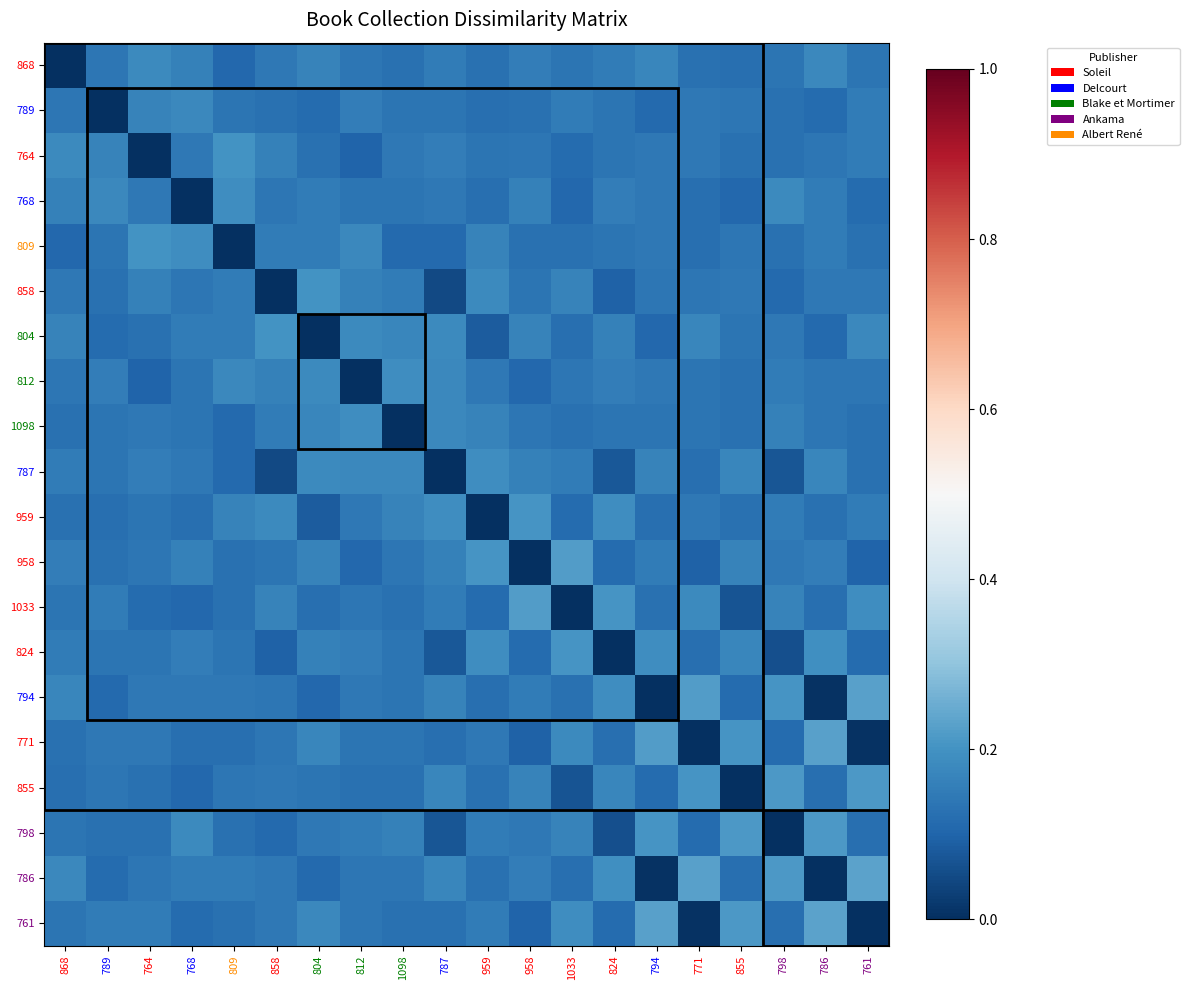

Reading left to right, what are all the values shown in this chart?

868: 868=0.0	789=0.1	764=0.2	768=0.2	809=0.1	858=0.1	804=0.2	812=0.1	1098=0.1	787=0.2	959=0.1	958=0.2	1033=0.1	824=0.1	794=0.2	771=0.1	855=0.1	798=0.1	786=0.2	761=0.1
789: 868=0.1	789=0.0	764=0.2	768=0.2	809=0.1	858=0.1	804=0.1	812=0.2	1098=0.1	787=0.1	959=0.1	958=0.1	1033=0.1	824=0.1	794=0.1	771=0.1	855=0.1	798=0.1	786=0.1	761=0.1
764: 868=0.2	789=0.2	764=0.0	768=0.1	809=0.2	858=0.2	804=0.1	812=0.1	1098=0.1	787=0.2	959=0.1	958=0.1	1033=0.1	824=0.1	794=0.1	771=0.1	855=0.1	798=0.1	786=0.1	761=0.1
768: 868=0.2	789=0.2	764=0.1	768=0.0	809=0.2	858=0.1	804=0.1	812=0.1	1098=0.1	787=0.1	959=0.1	958=0.2	1033=0.1	824=0.2	794=0.1	771=0.1	855=0.1	798=0.2	786=0.1	761=0.1
809: 868=0.1	789=0.1	764=0.2	768=0.2	809=0.0	858=0.2	804=0.1	812=0.2	1098=0.1	787=0.1	959=0.2	958=0.1	1033=0.1	824=0.1	794=0.1	771=0.1	855=0.1	798=0.1	786=0.2	761=0.1
858: 868=0.1	789=0.1	764=0.2	768=0.1	809=0.2	858=0.0	804=0.2	812=0.2	1098=0.1	787=0.1	959=0.2	958=0.1	1033=0.2	824=0.1	794=0.1	771=0.1	855=0.1	798=0.1	786=0.1	761=0.1
804: 868=0.2	789=0.1	764=0.1	768=0.1	809=0.1	858=0.2	804=0.0	812=0.2	1098=0.2	787=0.2	959=0.1	958=0.2	1033=0.1	824=0.2	794=0.1	771=0.2	855=0.1	798=0.1	786=0.1	761=0.2
812: 868=0.1	789=0.2	764=0.1	768=0.1	809=0.2	858=0.2	804=0.2	812=0.0	1098=0.2	787=0.2	959=0.1	958=0.1	1033=0.1	824=0.2	794=0.1	771=0.1	855=0.1	798=0.1	786=0.1	761=0.1
1098: 868=0.1	789=0.1	764=0.1	768=0.1	809=0.1	858=0.1	804=0.2	812=0.2	1098=0.0	787=0.2	959=0.2	958=0.1	1033=0.1	824=0.1	794=0.1	771=0.1	855=0.1	798=0.2	786=0.1	761=0.1
787: 868=0.2	789=0.1	764=0.2	768=0.1	809=0.1	858=0.1	804=0.2	812=0.2	1098=0.2	787=0.0	959=0.2	958=0.2	1033=0.1	824=0.1	794=0.2	771=0.1	855=0.2	798=0.1	786=0.2	761=0.1
959: 868=0.1	789=0.1	764=0.1	768=0.1	809=0.2	858=0.2	804=0.1	812=0.1	1098=0.2	787=0.2	959=0.0	958=0.2	1033=0.1	824=0.2	794=0.1	771=0.1	855=0.1	798=0.1	786=0.1	761=0.1
958: 868=0.2	789=0.1	764=0.1	768=0.2	809=0.1	858=0.1	804=0.2	812=0.1	1098=0.1	787=0.2	959=0.2	958=0.0	1033=0.2	824=0.1	794=0.2	771=0.1	855=0.2	798=0.1	786=0.2	761=0.1
1033: 868=0.1	789=0.1	764=0.1	768=0.1	809=0.1	858=0.2	804=0.1	812=0.1	1098=0.1	787=0.1	959=0.1	958=0.2	1033=0.0	824=0.2	794=0.1	771=0.2	855=0.1	798=0.2	786=0.1	761=0.2
824: 868=0.1	789=0.1	764=0.1	768=0.2	809=0.1	858=0.1	804=0.2	812=0.2	1098=0.1	787=0.1	959=0.2	958=0.1	1033=0.2	824=0.0	794=0.2	771=0.1	855=0.2	798=0.1	786=0.2	761=0.1
794: 868=0.2	789=0.1	764=0.1	768=0.1	809=0.1	858=0.1	804=0.1	812=0.1	1098=0.1	787=0.2	959=0.1	958=0.2	1033=0.1	824=0.2	794=0.0	771=0.2	855=0.1	798=0.2	786=0.0	761=0.2
771: 868=0.1	789=0.1	764=0.1	768=0.1	809=0.1	858=0.1	804=0.2	812=0.1	1098=0.1	787=0.1	959=0.1	958=0.1	1033=0.2	824=0.1	794=0.2	771=0.0	855=0.2	798=0.1	786=0.2	761=0.0
855: 868=0.1	789=0.1	764=0.1	768=0.1	809=0.1	858=0.1	804=0.1	812=0.1	1098=0.1	787=0.2	959=0.1	958=0.2	1033=0.1	824=0.2	794=0.1	771=0.2	855=0.0	798=0.2	786=0.1	761=0.2
798: 868=0.1	789=0.1	764=0.1	768=0.2	809=0.1	858=0.1	804=0.1	812=0.1	1098=0.2	787=0.1	959=0.1	958=0.1	1033=0.2	824=0.1	794=0.2	771=0.1	855=0.2	798=0.0	786=0.2	761=0.1
786: 868=0.2	789=0.1	764=0.1	768=0.1	809=0.2	858=0.1	804=0.1	812=0.1	1098=0.1	787=0.2	959=0.1	958=0.2	1033=0.1	824=0.2	794=0.0	771=0.2	855=0.1	798=0.2	786=0.0	761=0.2
761: 868=0.1	789=0.1	764=0.1	768=0.1	809=0.1	858=0.1	804=0.2	812=0.1	1098=0.1	787=0.1	959=0.1	958=0.1	1033=0.2	824=0.1	794=0.2	771=0.0	855=0.2	798=0.1	786=0.2	761=0.0